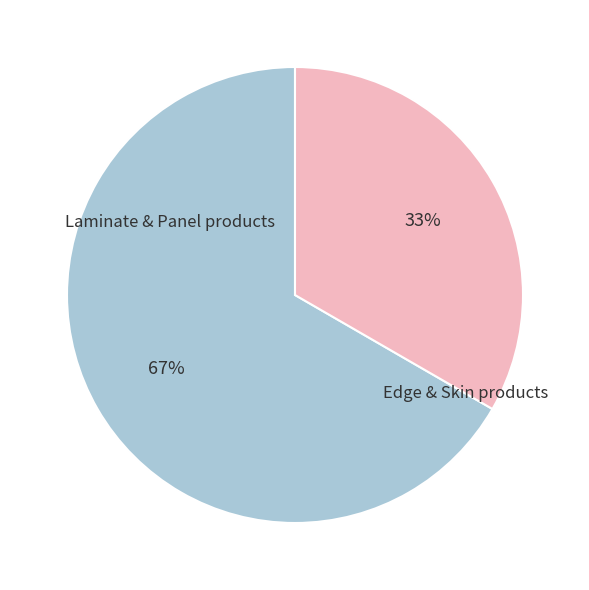

Does any single category account for the majority?

Yes